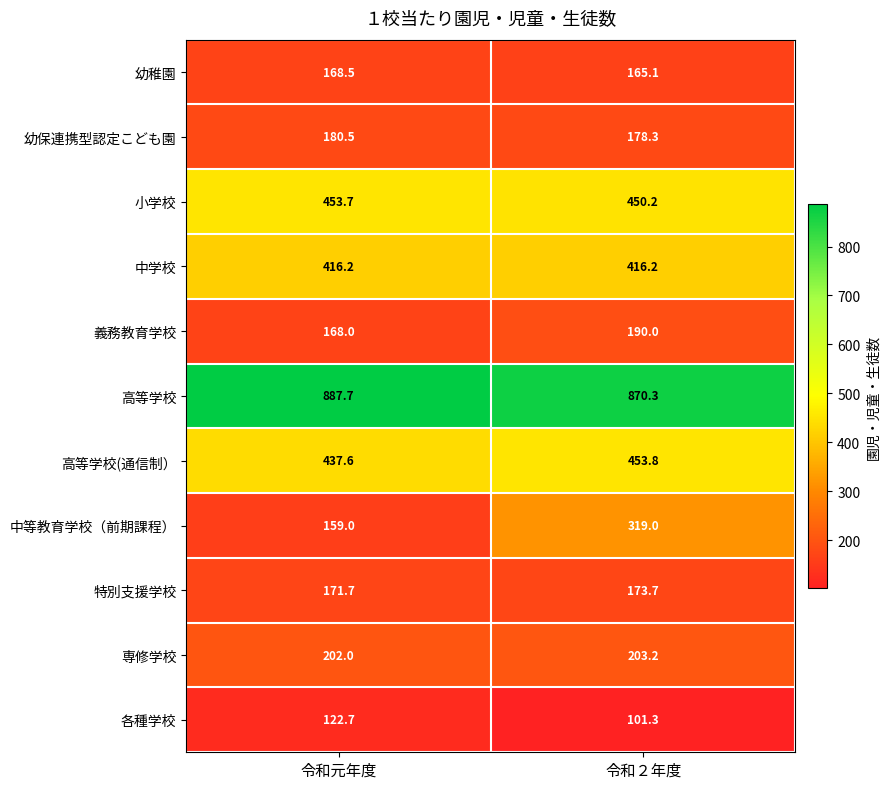

Which series has the largest total across all categories?

高等学校